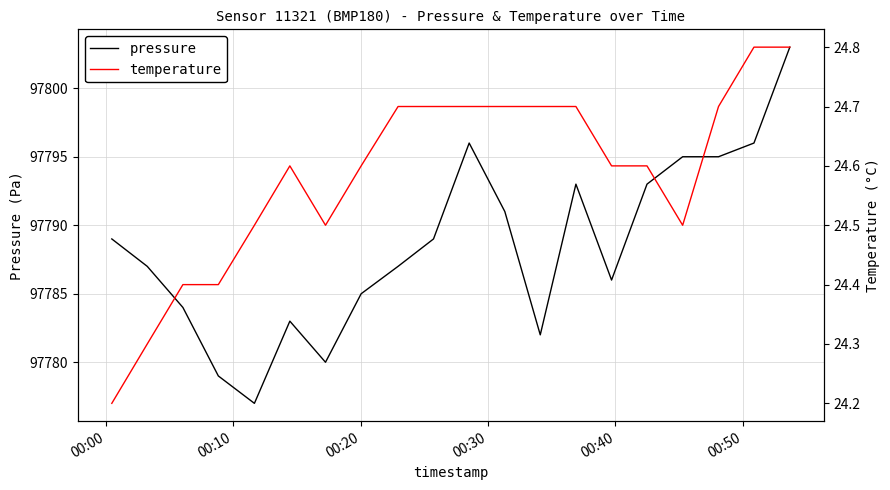

What is the minimum value for pressure?

97777